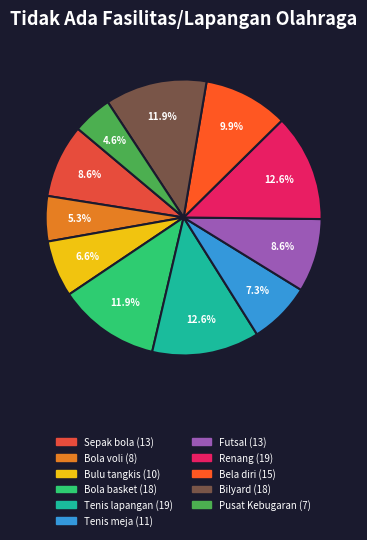

What percentage do Bola basket and Bela diri together represent?

21.9%